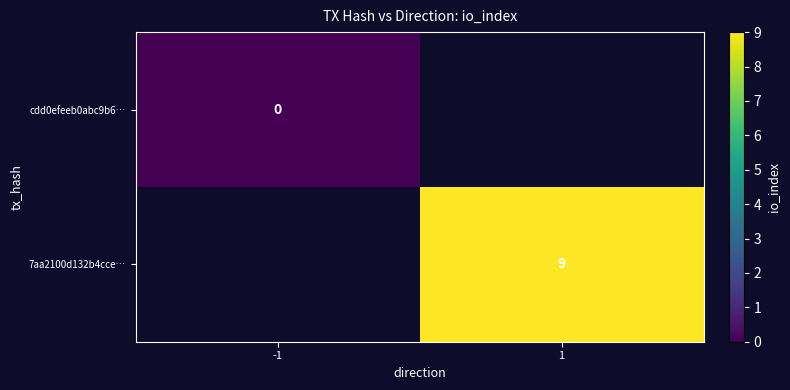

True or false: 7aa2100d132b4cce… has a value of 6 at 1.

False